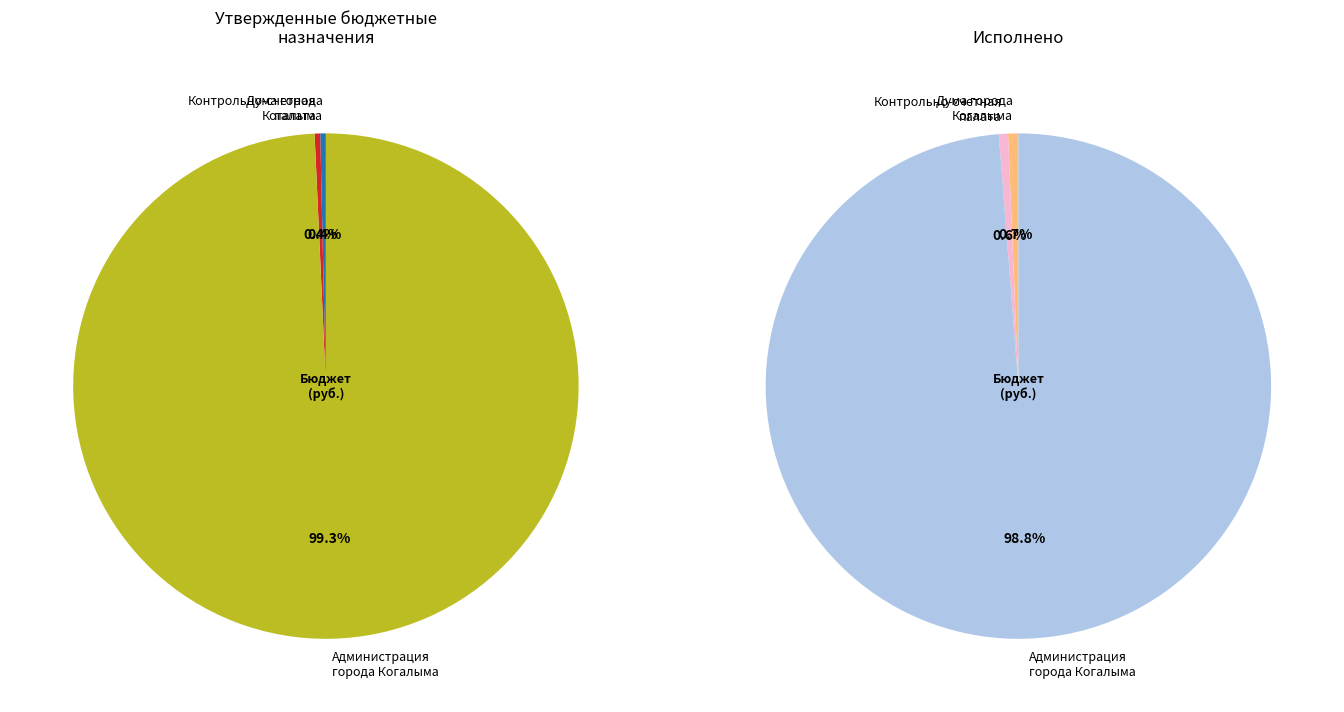

True or false: Дума города Когалыма accounts for 1% of the total.

False